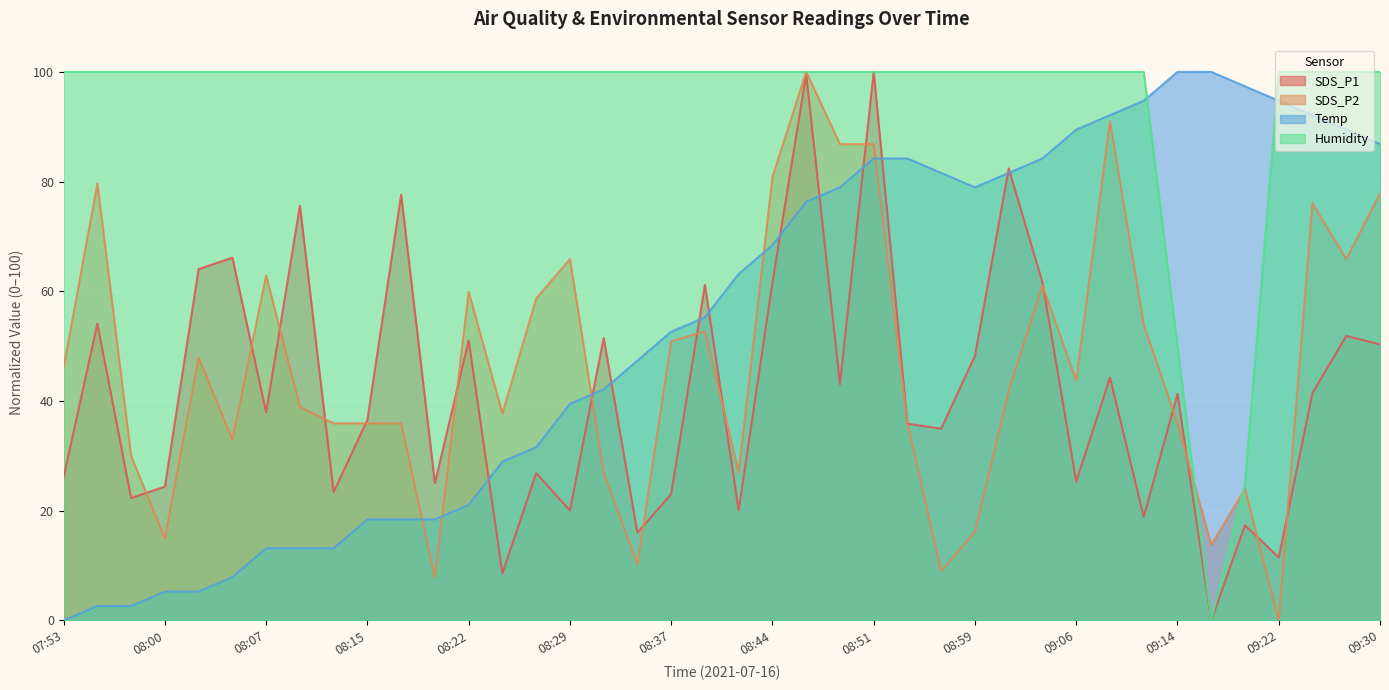

How many lines are shown in the chart?

4